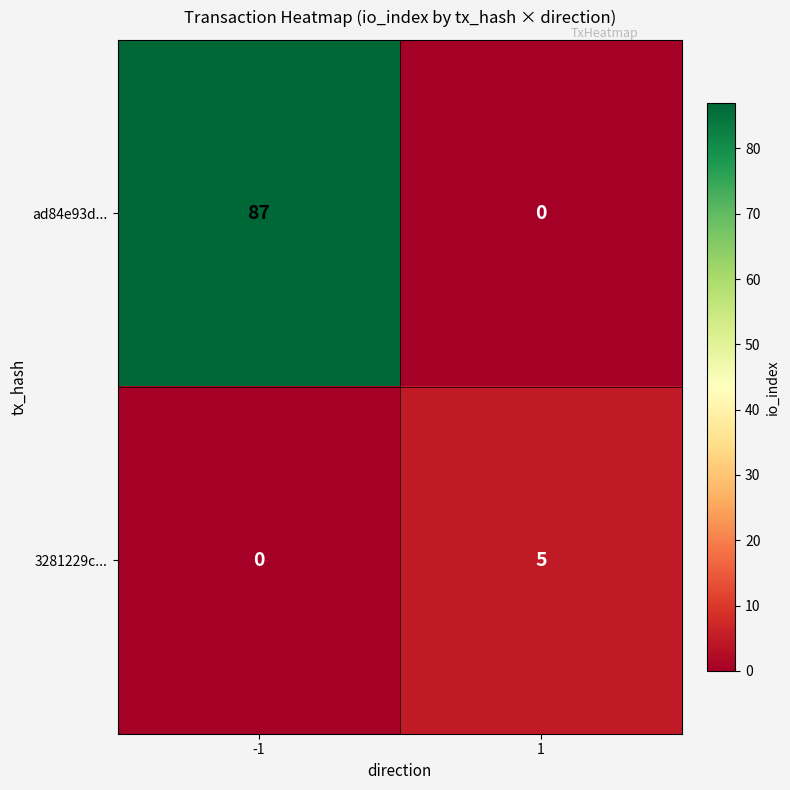

What is the sum of the ad84e93d... values at 1 and -1?

87